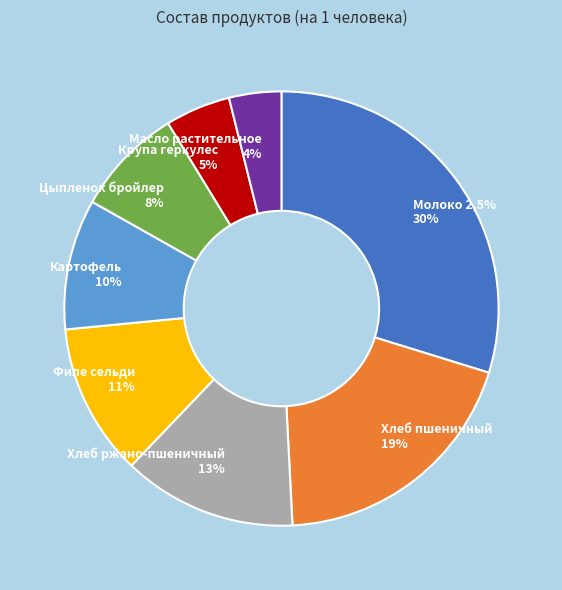

The Молоко 2,5% slice represents 22% of the pie. True or false?

False